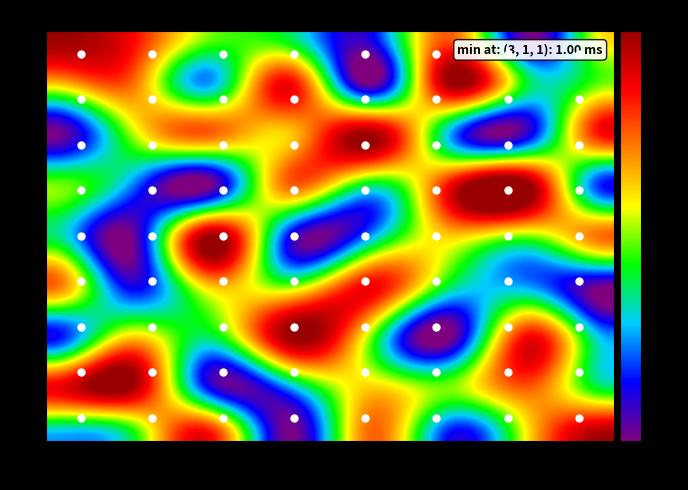

Which series has the largest total across all categories?

1